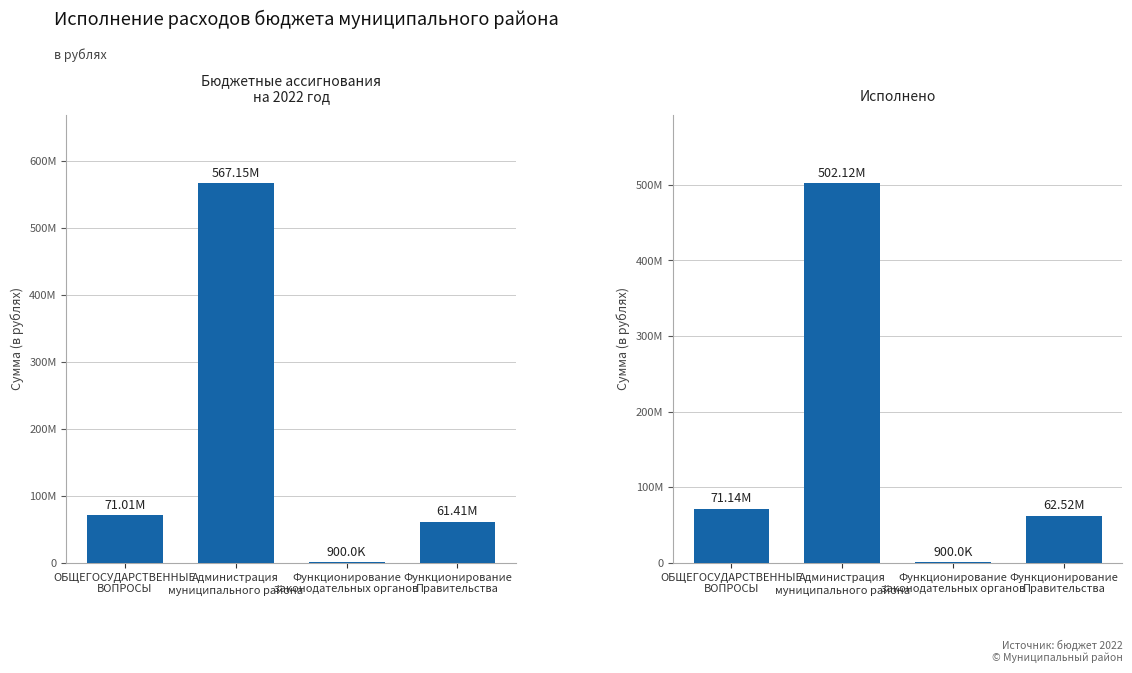

How many values in the Бюджетные ассигнования на 2022 год series exceed 71012013?

1